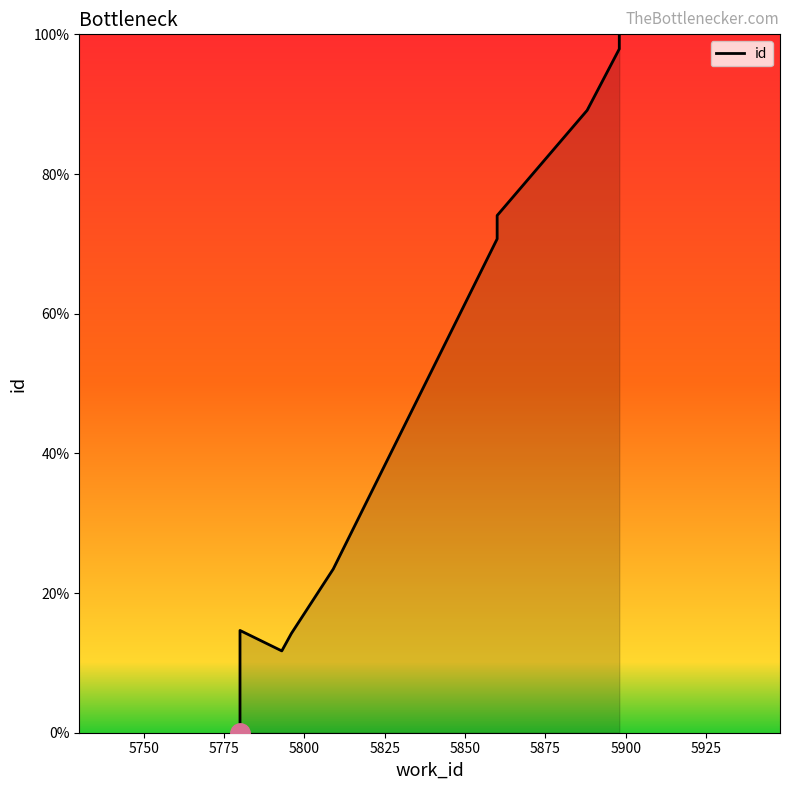

Does the chart have visible grid lines?

No